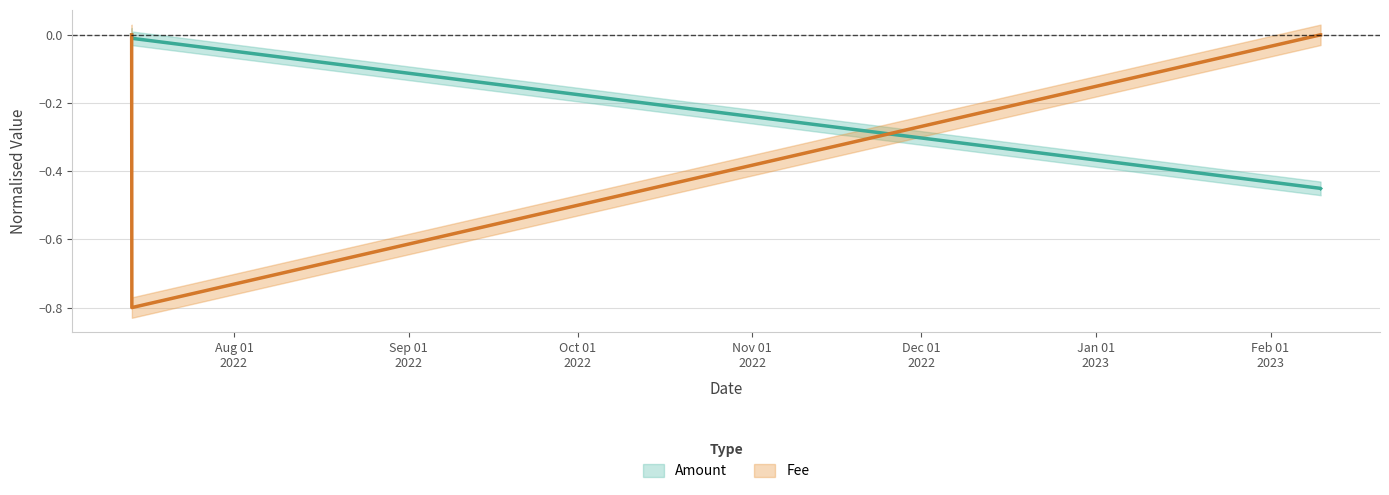

Does the chart display data point markers on the line(s)?

No